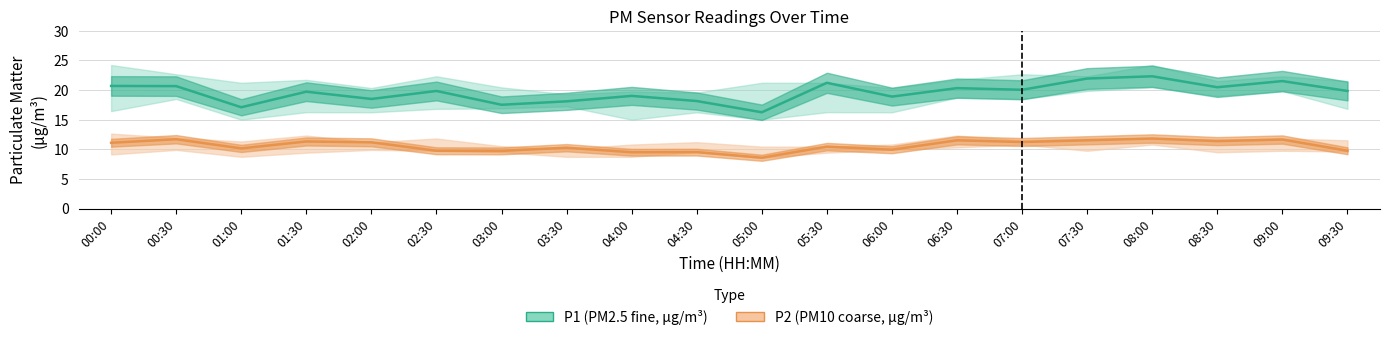

Which has a higher value, 04:00 or 02:00?

04:00